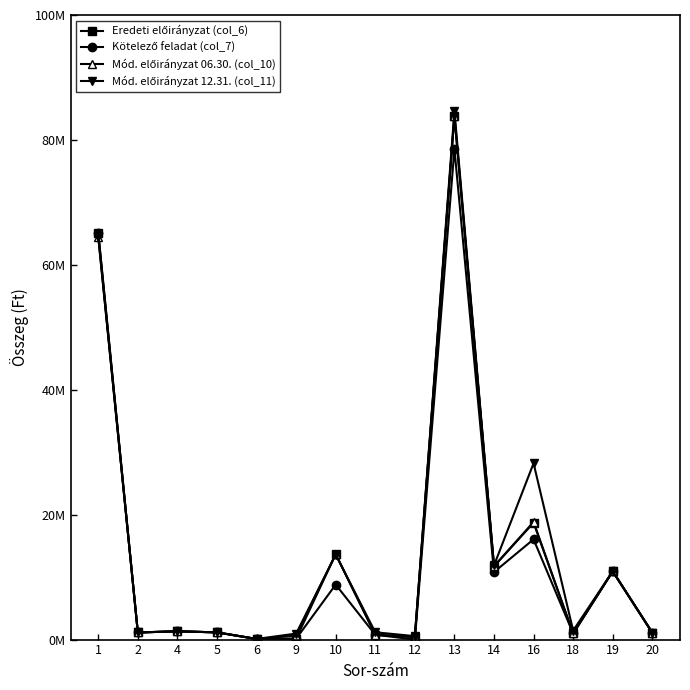

Is the value of Mód. előirányzat 06.30. (col_10) at 12 greater than the value of Eredeti előirányzat (col_6) at 4?

No